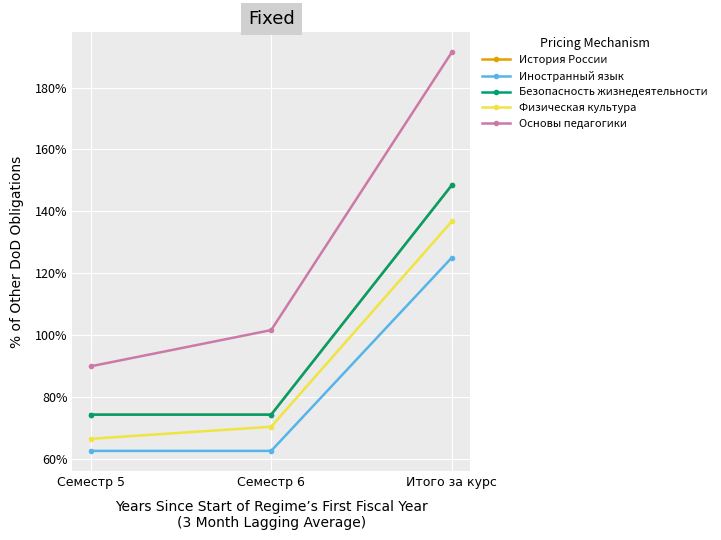

Reading left to right, list all the values displayed in this chart.

История России: 74.2	74.2	148.4
Иностранный язык: 62.5	62.5	125.0
Безопасность жизнедеятельности: 74.2	74.2	148.4
Физическая культура: 66.4	70.3	136.7
Основы педагогики: 89.8	101.6	191.4